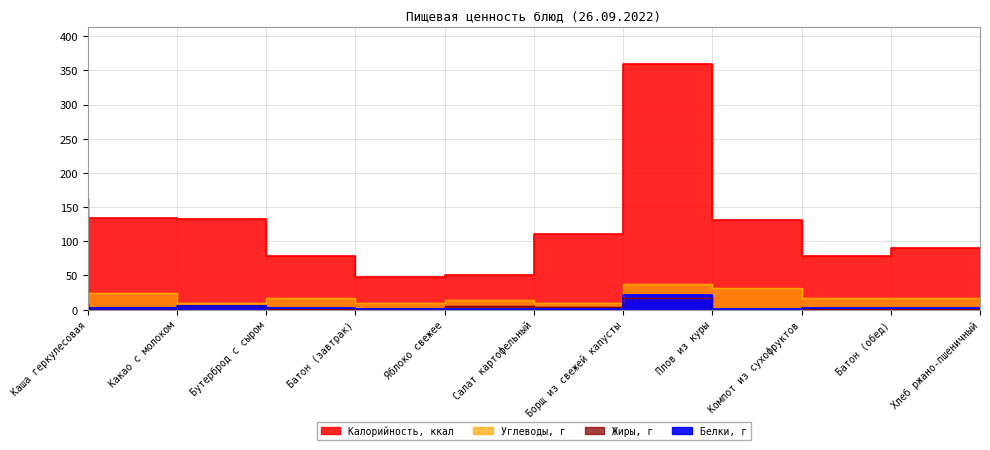

At which label does Углеводы first exceed 16?

Каша геркулесовая